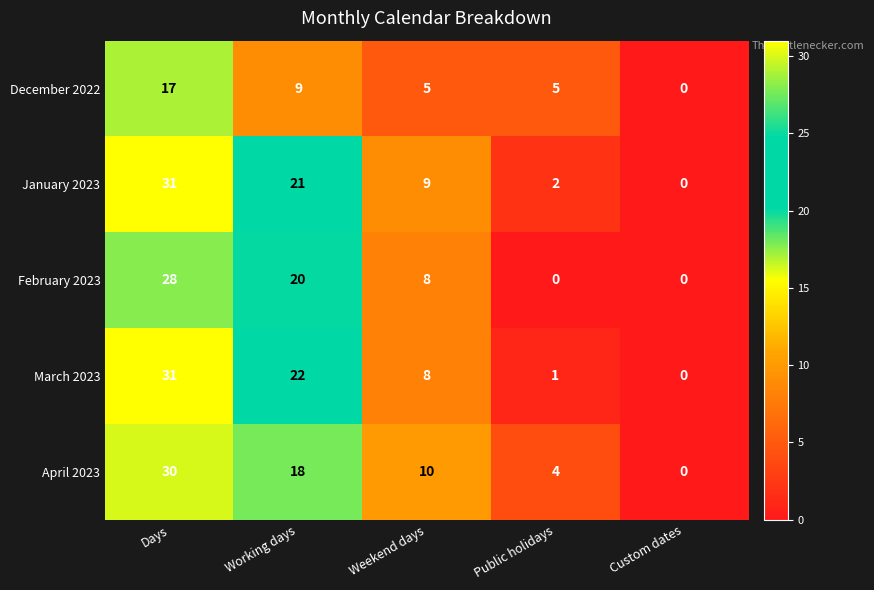

True or false: December 2022 has a value of 5 at Days.

False